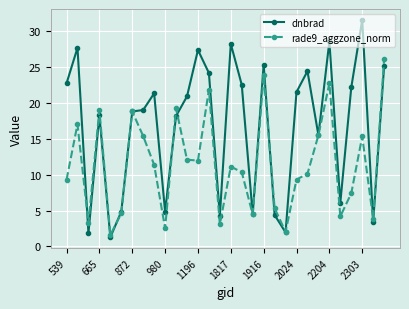

How many data points in rade9_aggzone_norm are above 11?

15